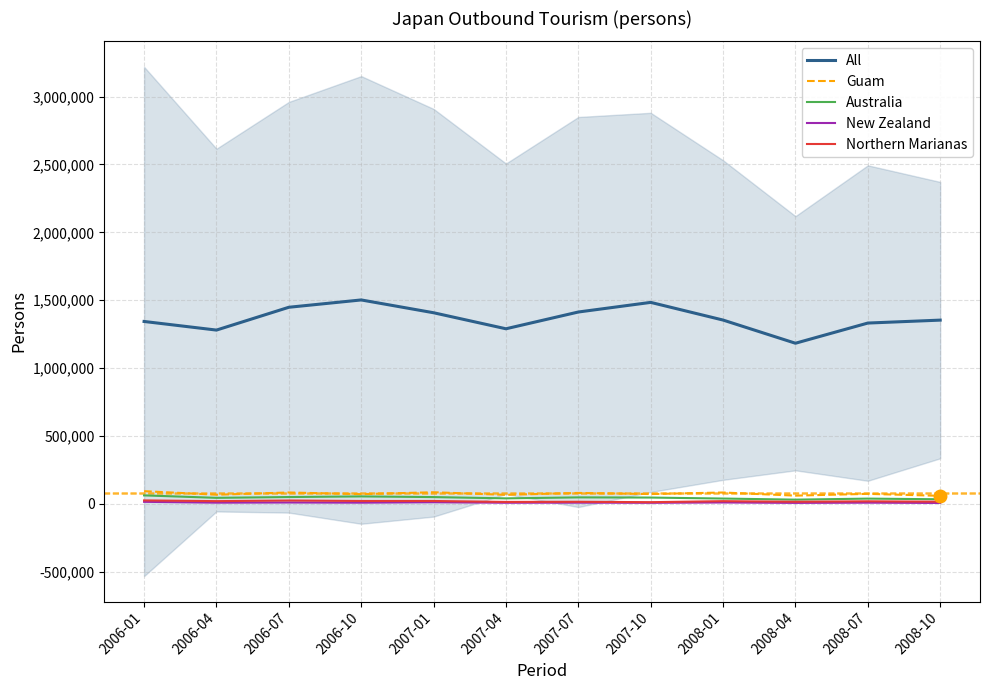

True or false: Northern Marianas and New Zealand cross at least once.

False